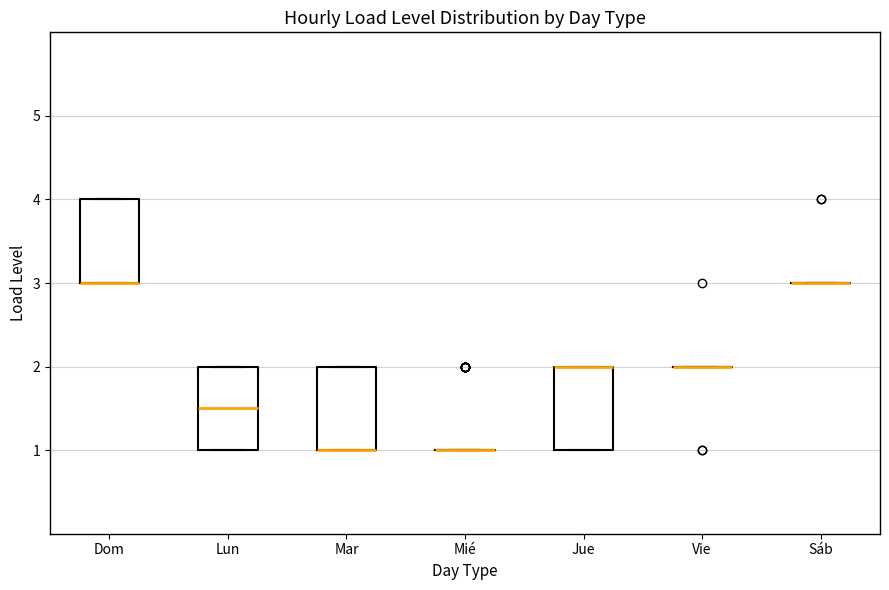

Reading left to right, read every box against the y-axis: the position of its median line, the range the box covers, and the ends of its whiskers. The values are not printed on the chart, so give them approximately, as read against the axis.

Dom: median 3.0 (drawn on the box's lower edge), box 3.0 to 4.0, whiskers 3.0 to 4.0
Lun: median 1.5, box 1.0 to 2.0, whiskers 1.0 to 2.0
Mar: median 1.0 (drawn on the box's lower edge), box 1.0 to 2.0, whiskers 1.0 to 2.0
Mié: box collapsed to a line at 1.0, whiskers 1.0 to 1.0
Jue: median 2.0 (drawn on the box's upper edge), box 1.0 to 2.0, whiskers 1.0 to 2.0
Vie: box collapsed to a line at 2.0, whiskers 2.0 to 2.0
Sáb: box collapsed to a line at 3.0, whiskers 3.0 to 3.0